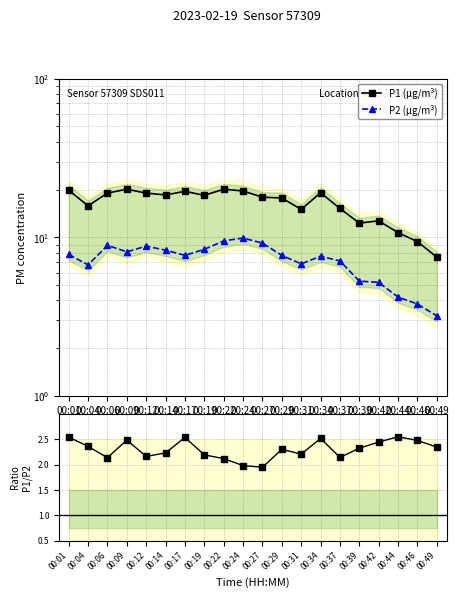

Which has a higher value, 00:46 or 00:39?

00:39